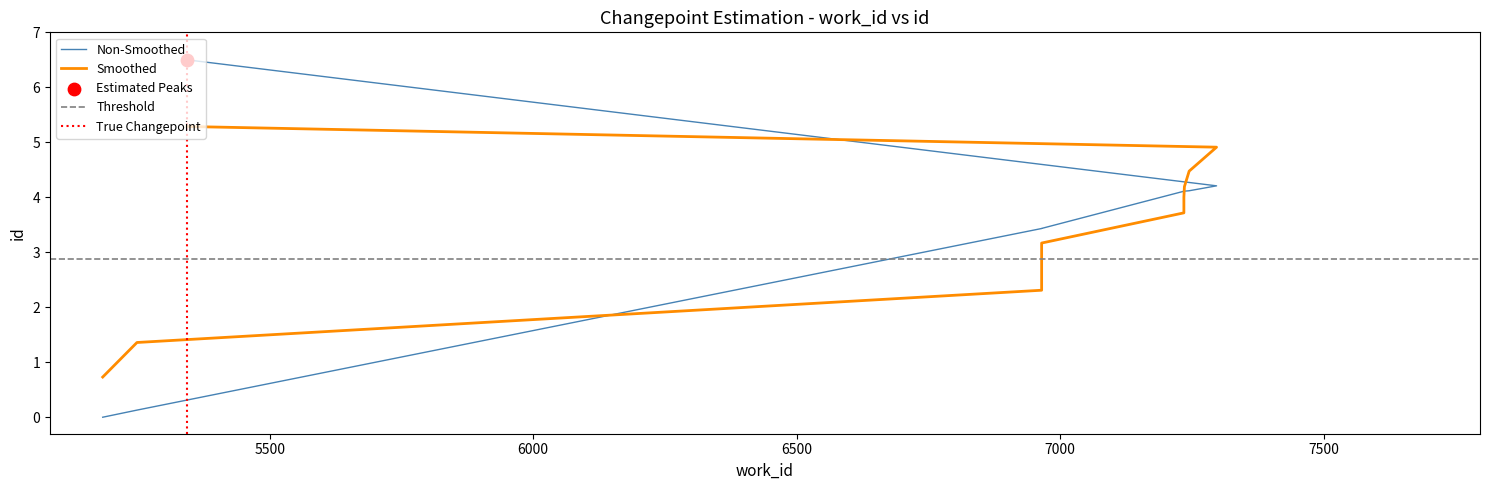

What is the change in value from 5183 to 5343?

+6.5